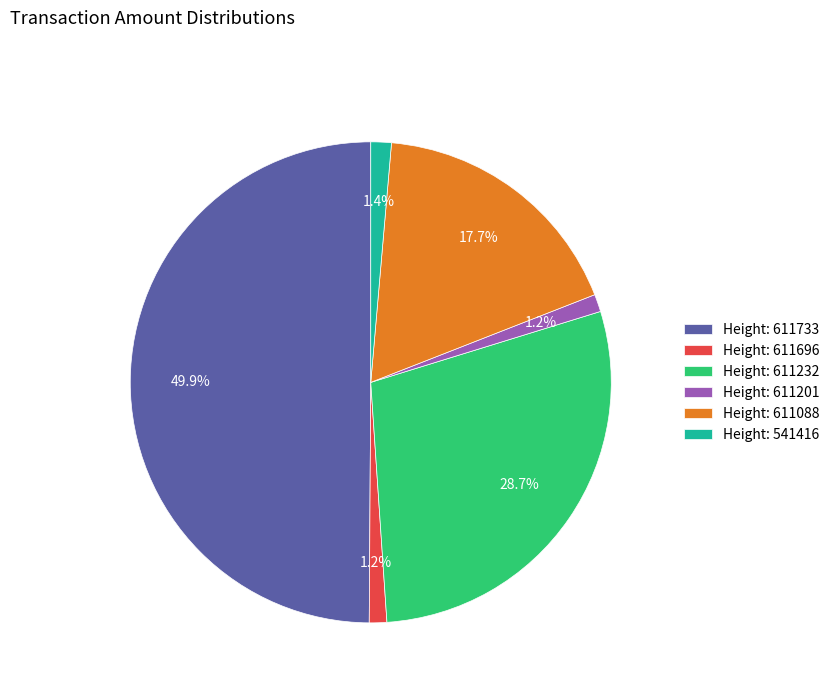

What portion of the pie excludes Height: 611088?

82.3%